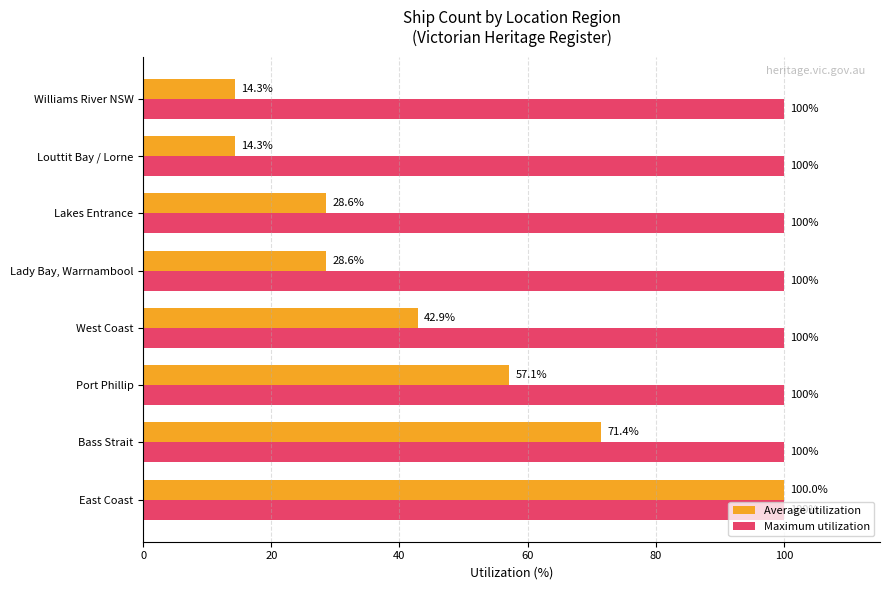

Which series has the widest spread of values?

Average utilization